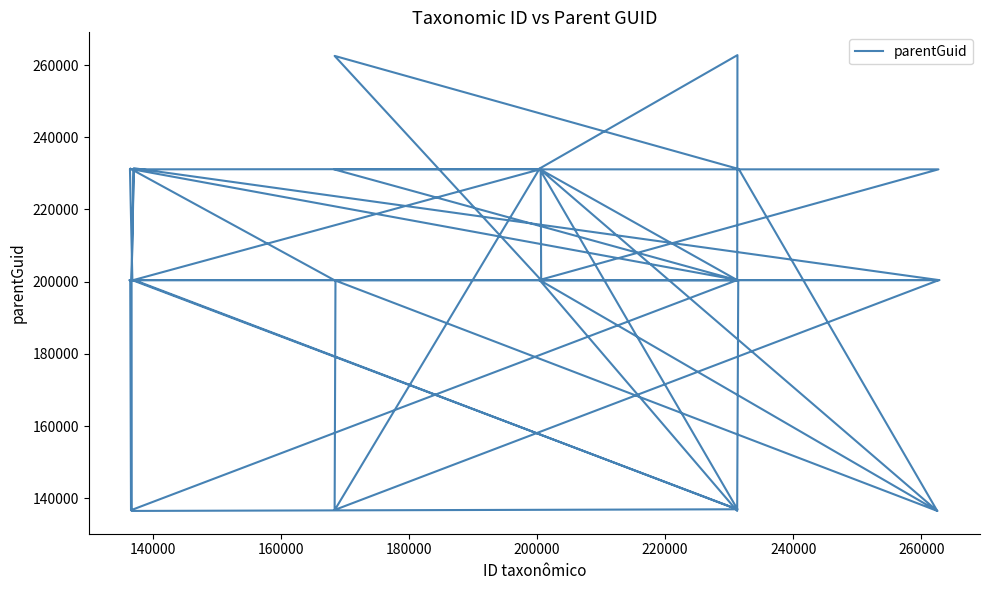

How many data points does each series have?

40